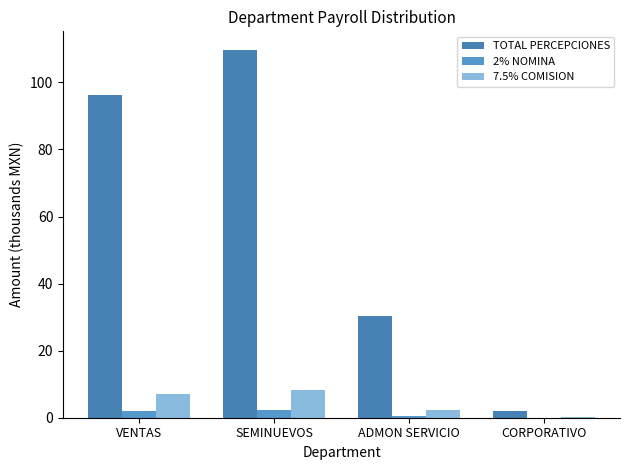

Which has a higher value, ADMON SERVICIO or SEMINUEVOS?

SEMINUEVOS